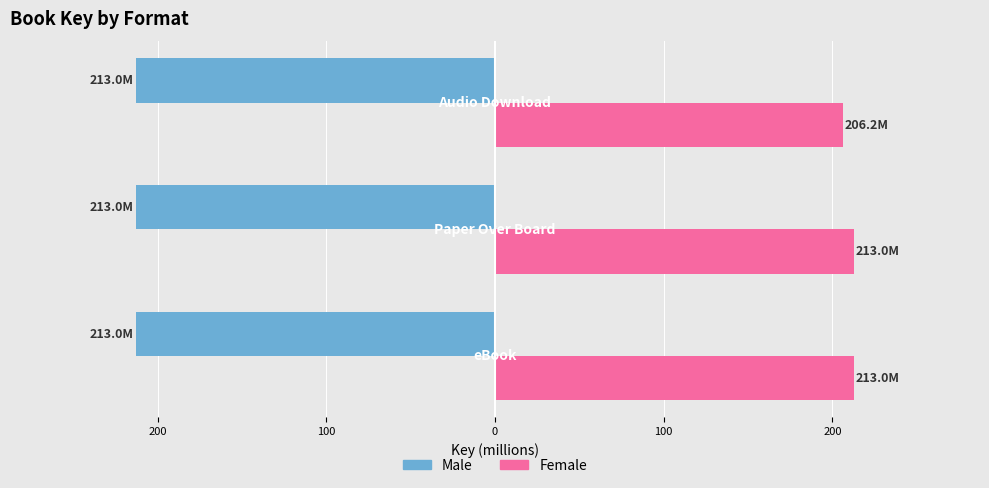

Rank the series by their maximum value, from lowest to highest.

Male, Female